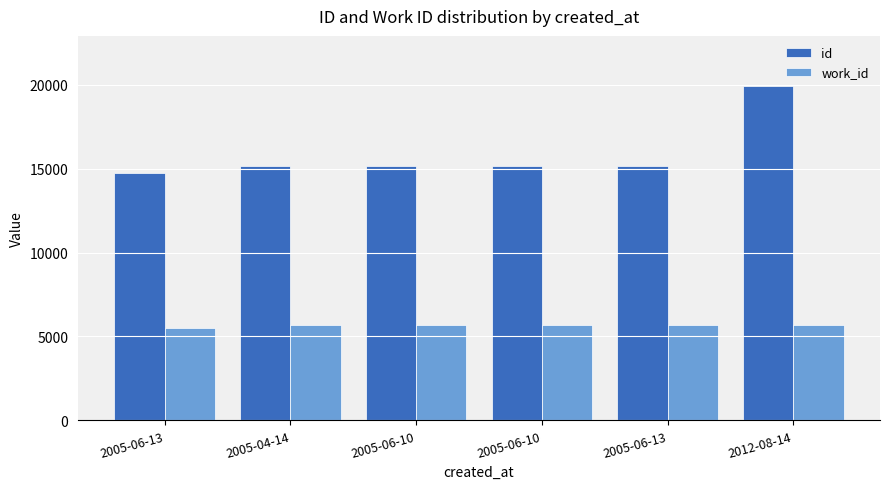

Rank the series at 2012-08-14 from lowest to highest value.

work_id, id